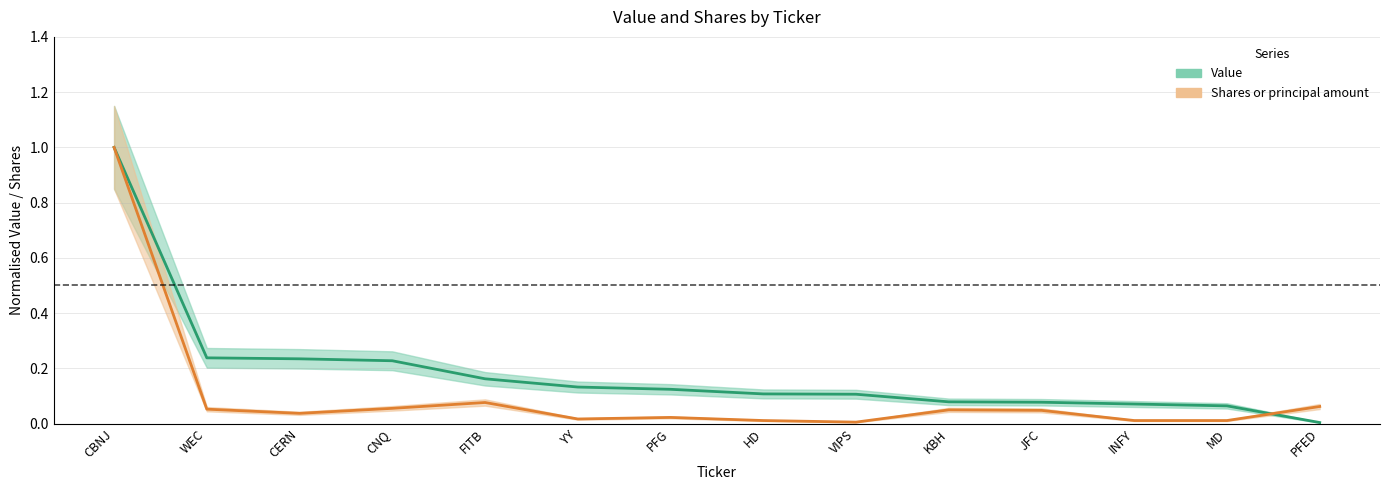

What is the average value of the Shares or principal amount series?

0.1